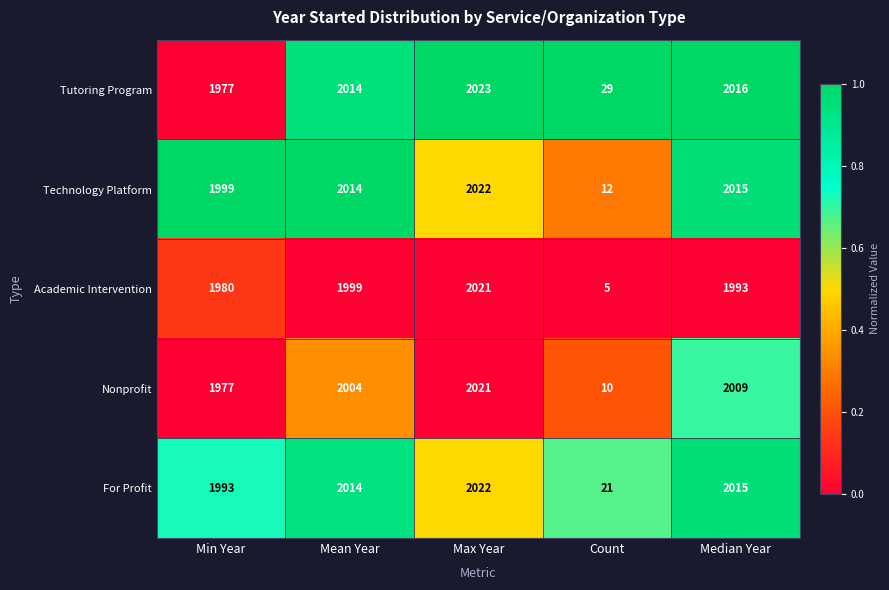

What is the total value across all series at Max Year?

10109